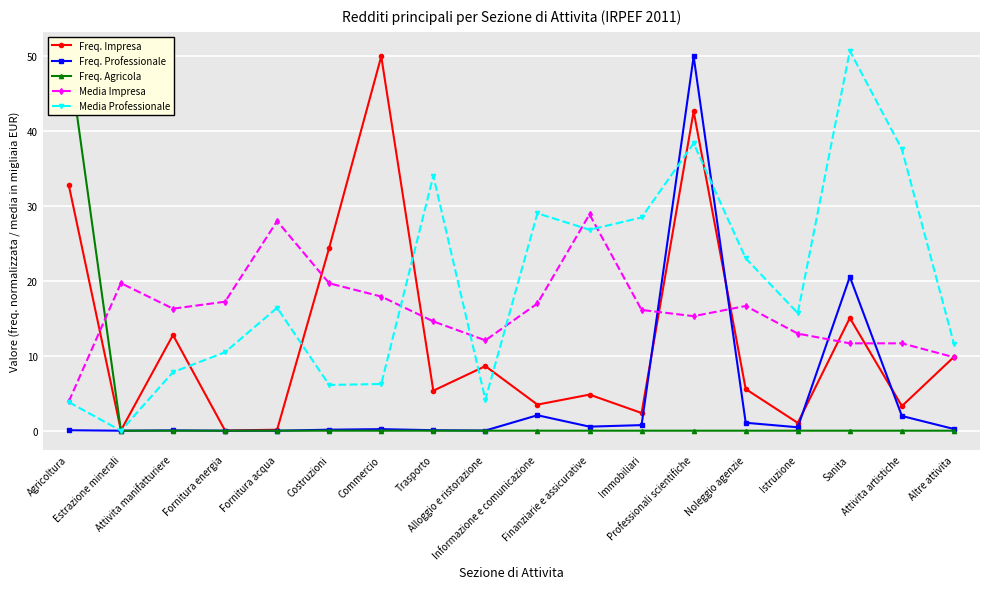

Between Alloggio e ristorazione and Istruzione, which series saw the biggest shift?

Media Professionale